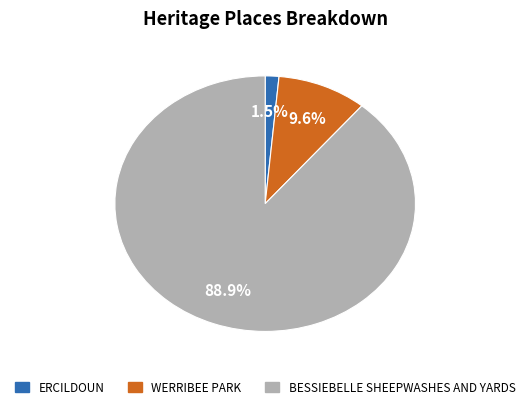

Which category has the biggest portion of the pie?

BESSIEBELLE SHEEPWASHES AND YARDS